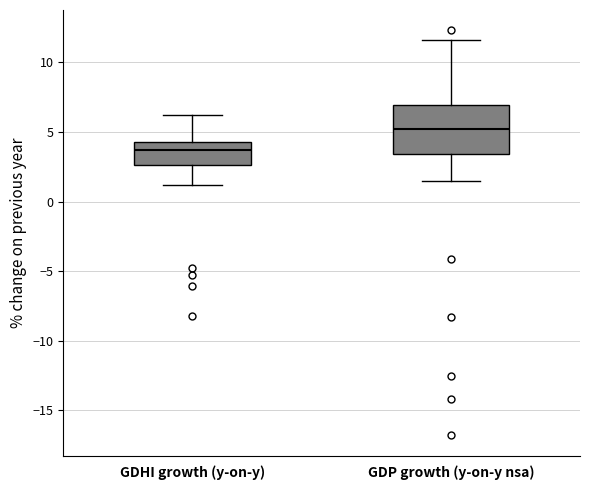

Which box is the tallest, from its lower edge to its upper edge?

GDP growth (y-on-y nsa)